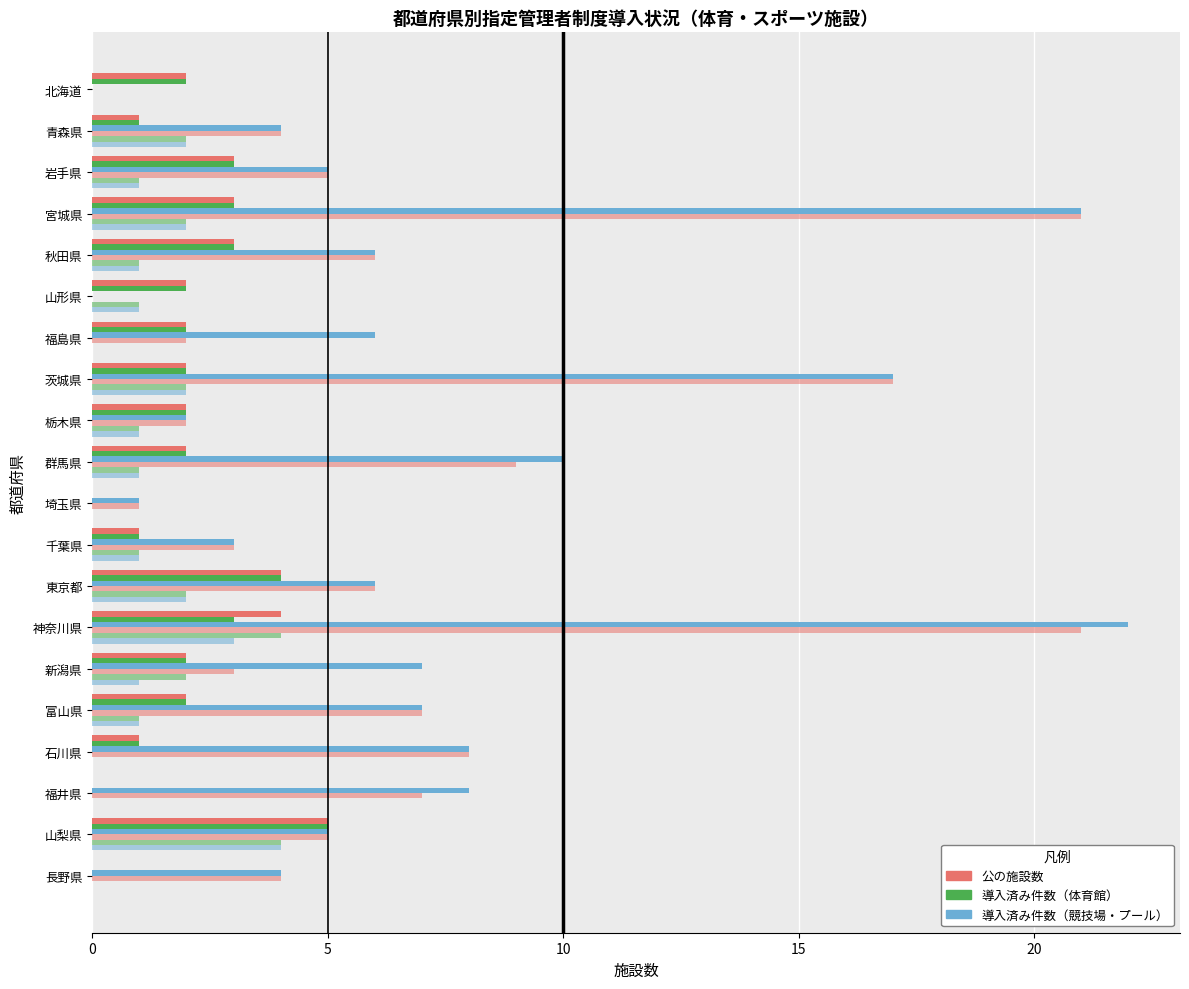

Count the number of categories in the chart.

20